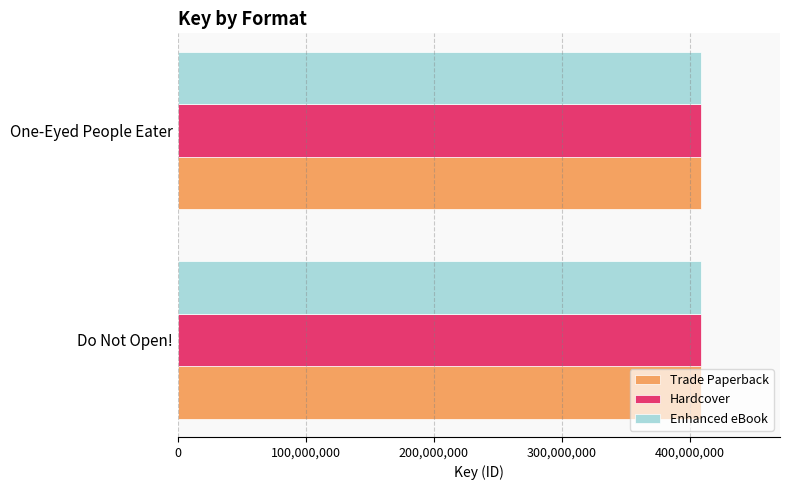

What is the total value across all series at One-Eyed People Eater?

1226654967